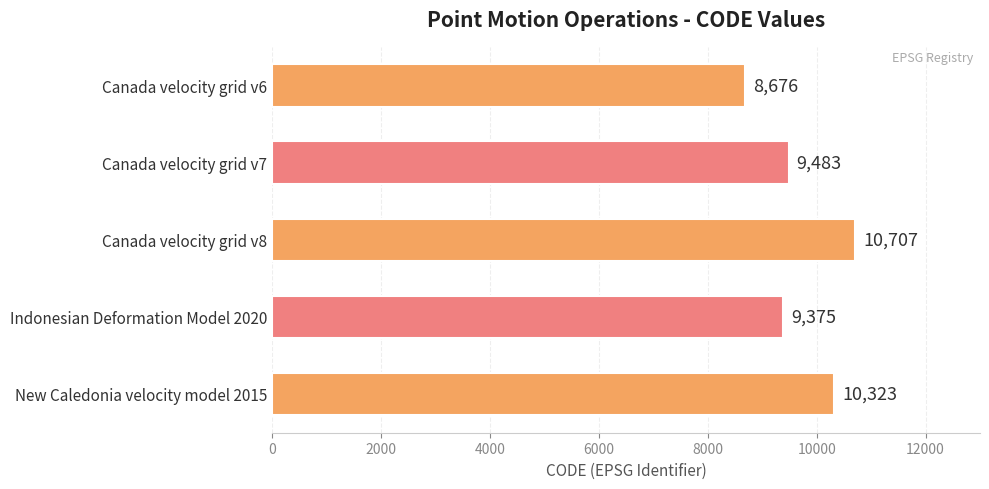

What is the value of the 3rd bar from the top?

10707